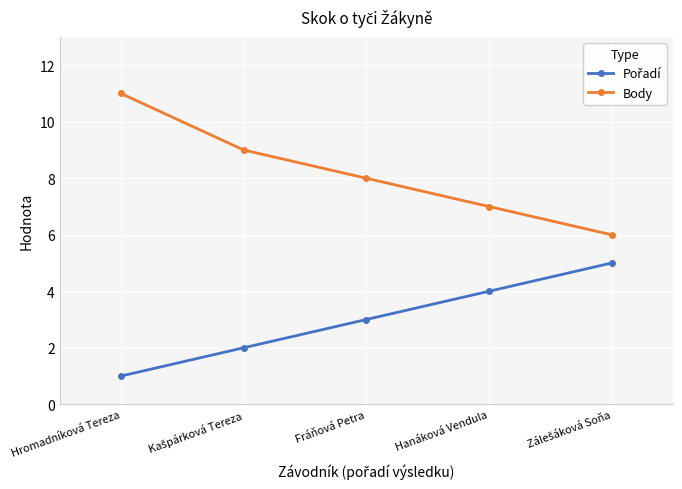

The Body series shows 7 at Hanáková Vendula. True or false?

True